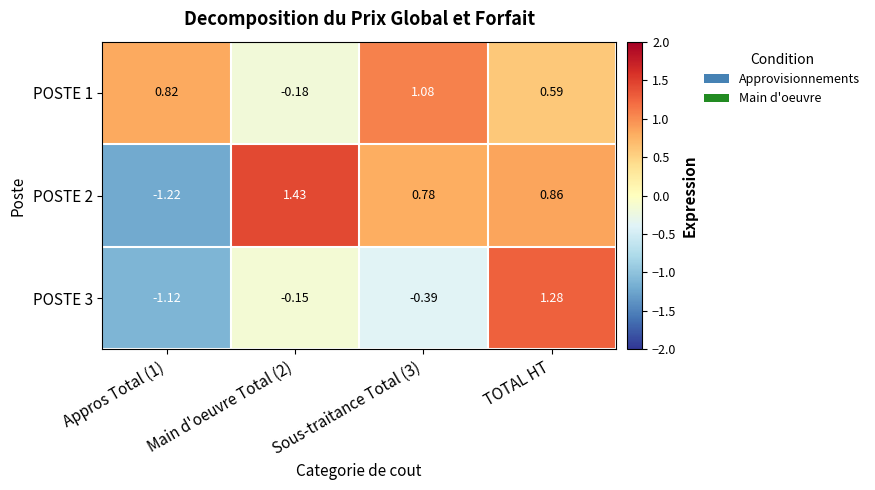

Which category has the highest value across all series?

Main d'oeuvre Total (2)